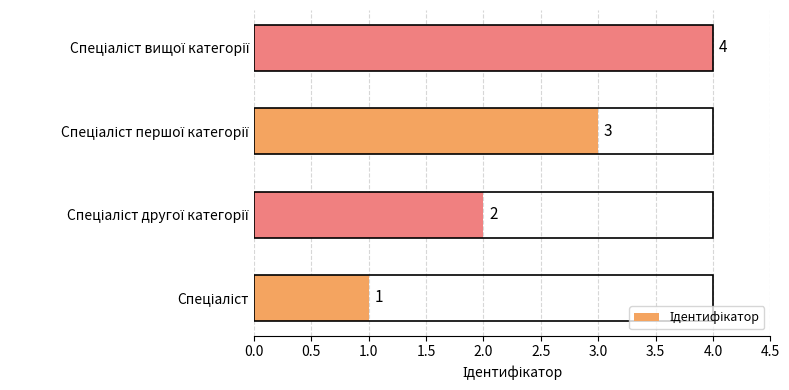

Count the values in the range 2 to 4.

3